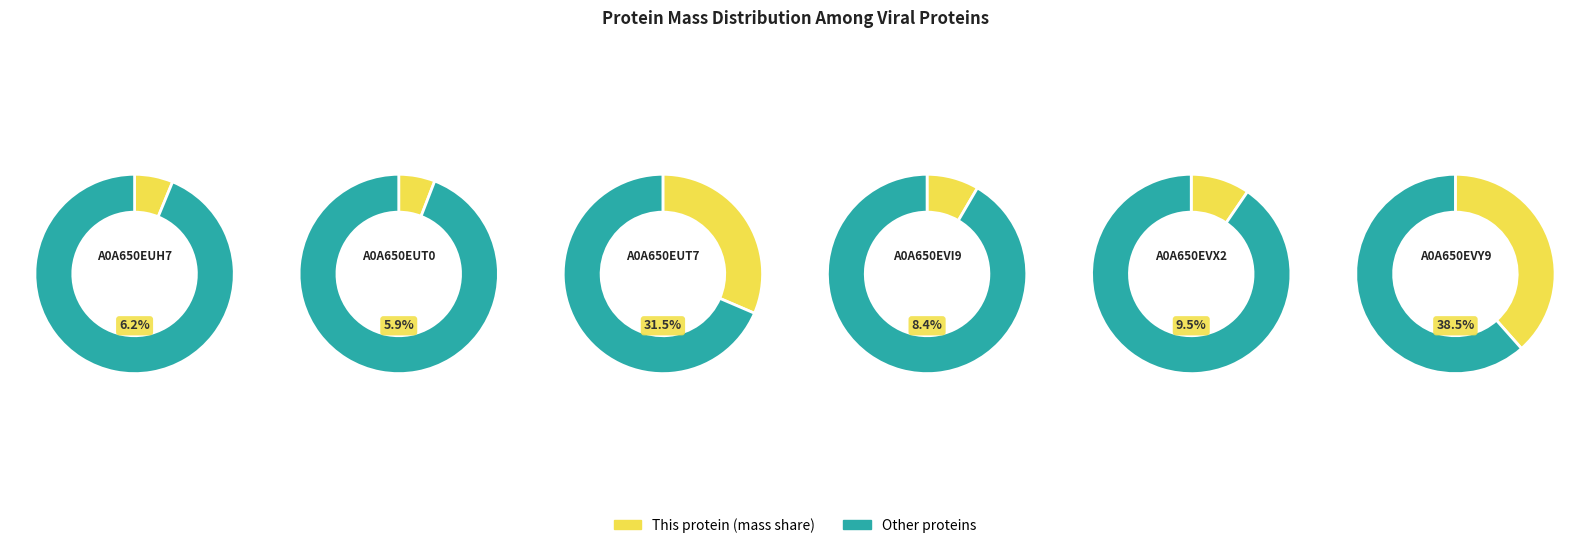

Which category has the biggest portion of the pie?

A0A650EVY9